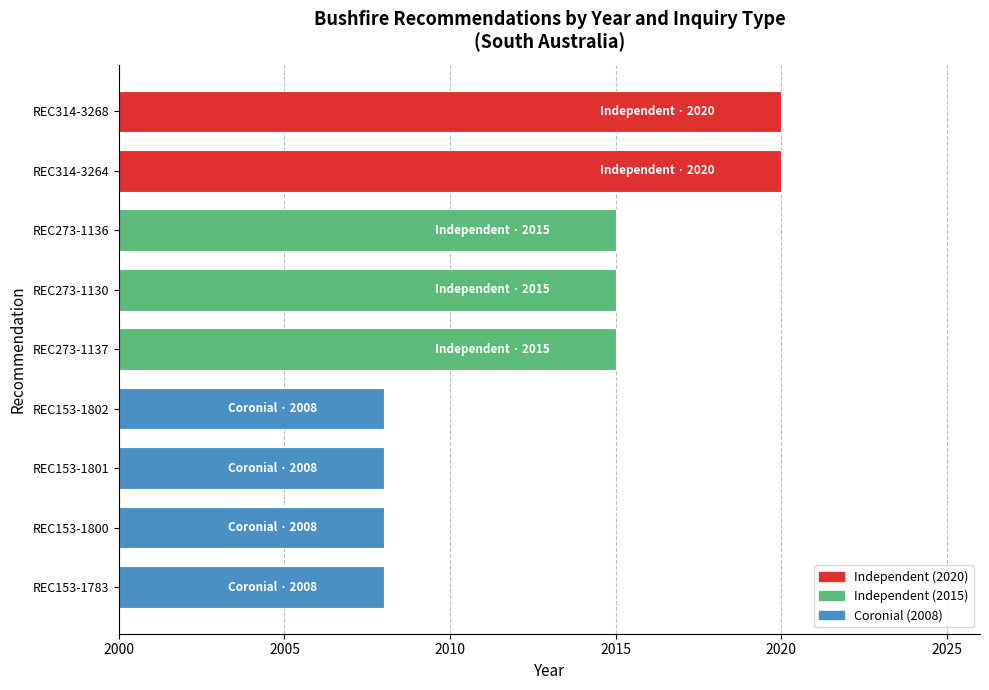

Reading top to bottom, list all the values displayed in this chart.

REC314-3268=2020	REC314-3264=2020	REC273-1136=2015	REC273-1130=2015	REC273-1137=2015	REC153-1802=2008	REC153-1801=2008	REC153-1800=2008	REC153-1783=2008